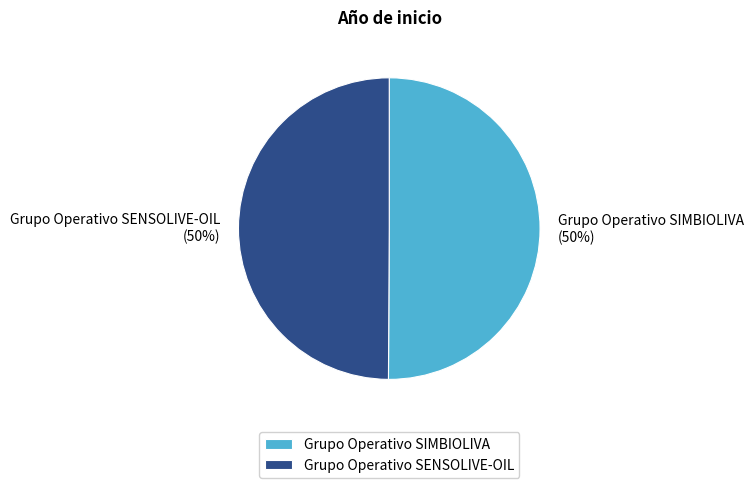

How many segments does this pie chart have?

2